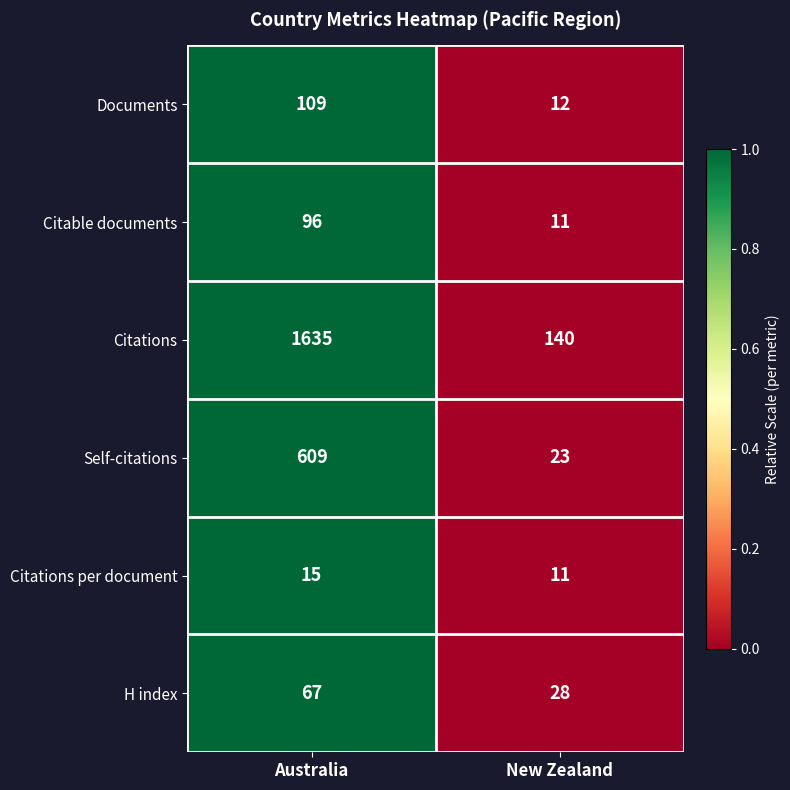

What is the difference between the highest and lowest values at New Zealand?

129